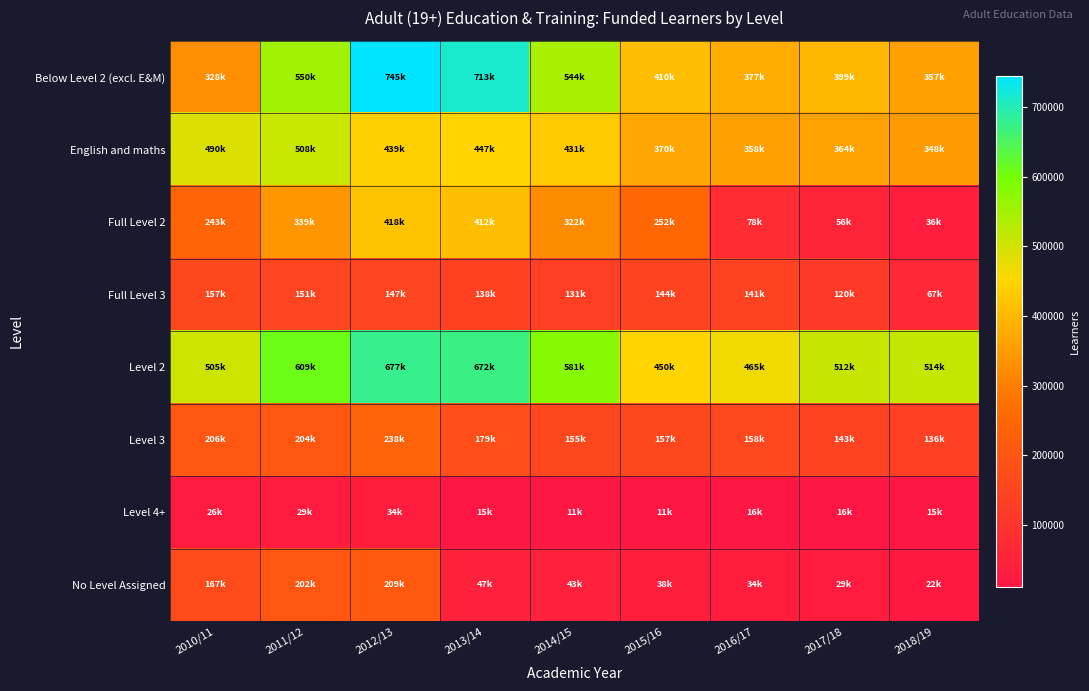

Which series has the widest spread of values?

Below Level 2 (excl. E&M)